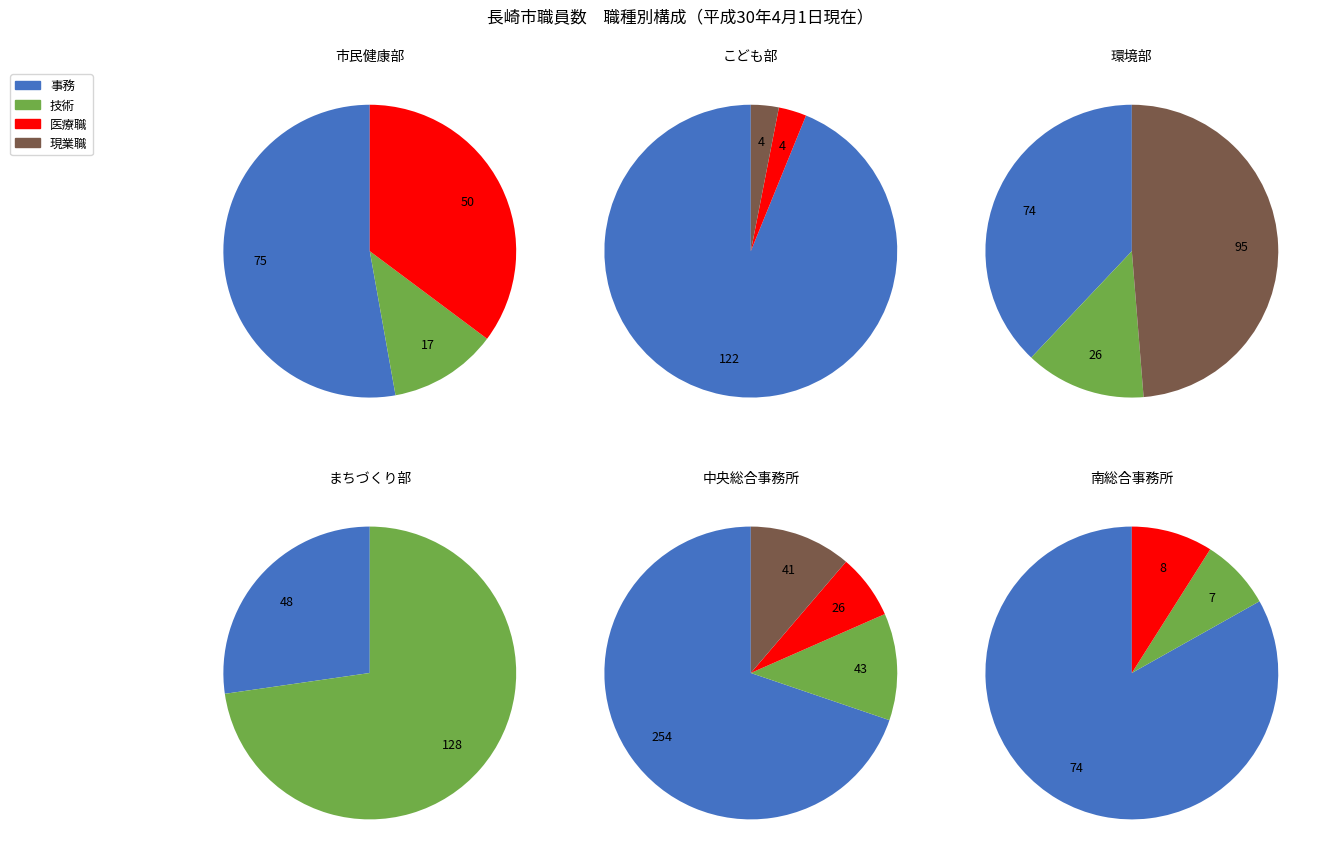

What portion of the pie excludes こども部?

95.2%